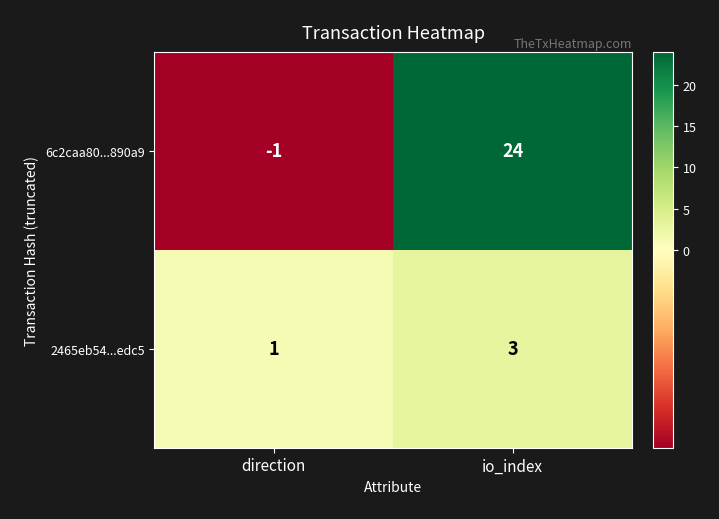

What is the sum of the 6c2caa80...890a9 values at direction and io_index?

23